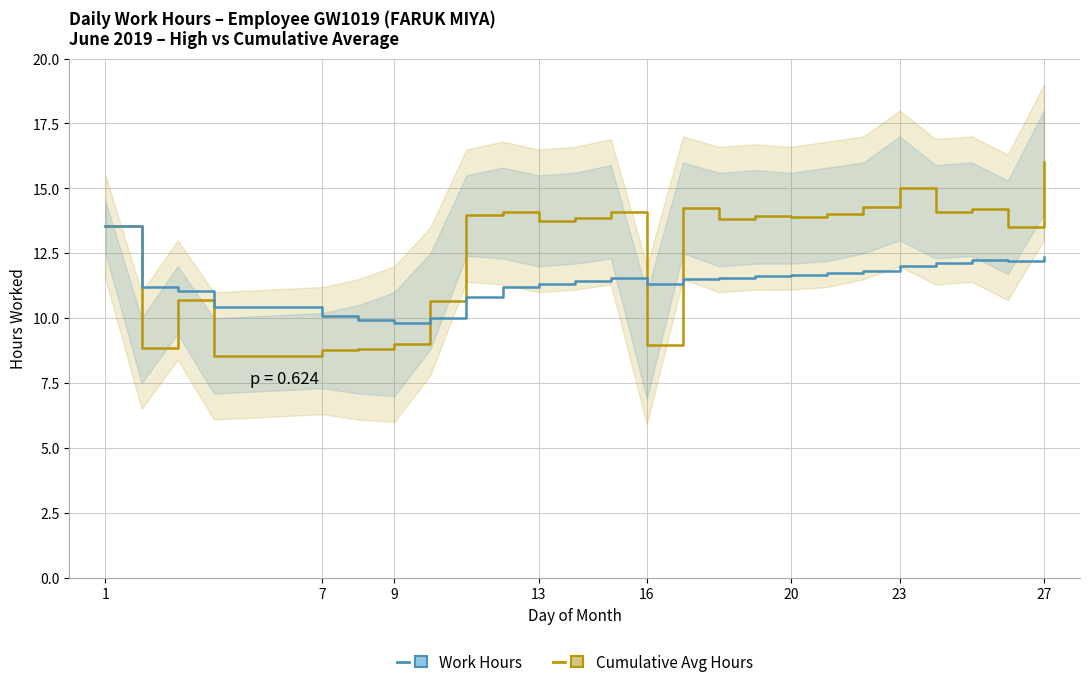

What is the difference between the maximum and second lowest values in the Cumulative Avg Hours series?

3.6